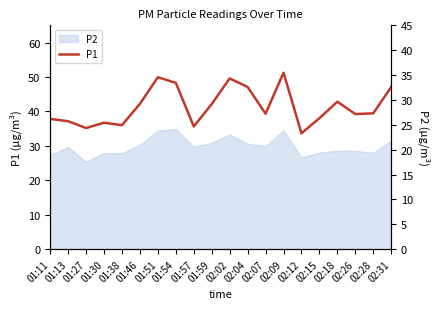

Does the chart display data point markers on the line(s)?

No